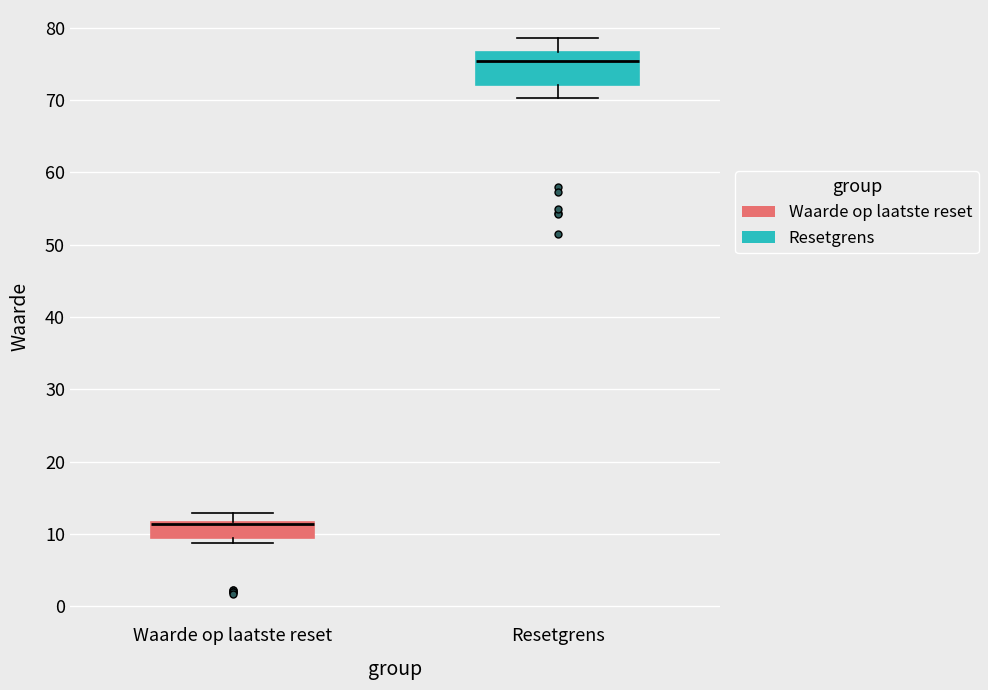

Where is the lower edge of the box for Waarde op laatste reset on the y-axis? The values are not printed on the chart, so give them approximately, as read against the axis.

10